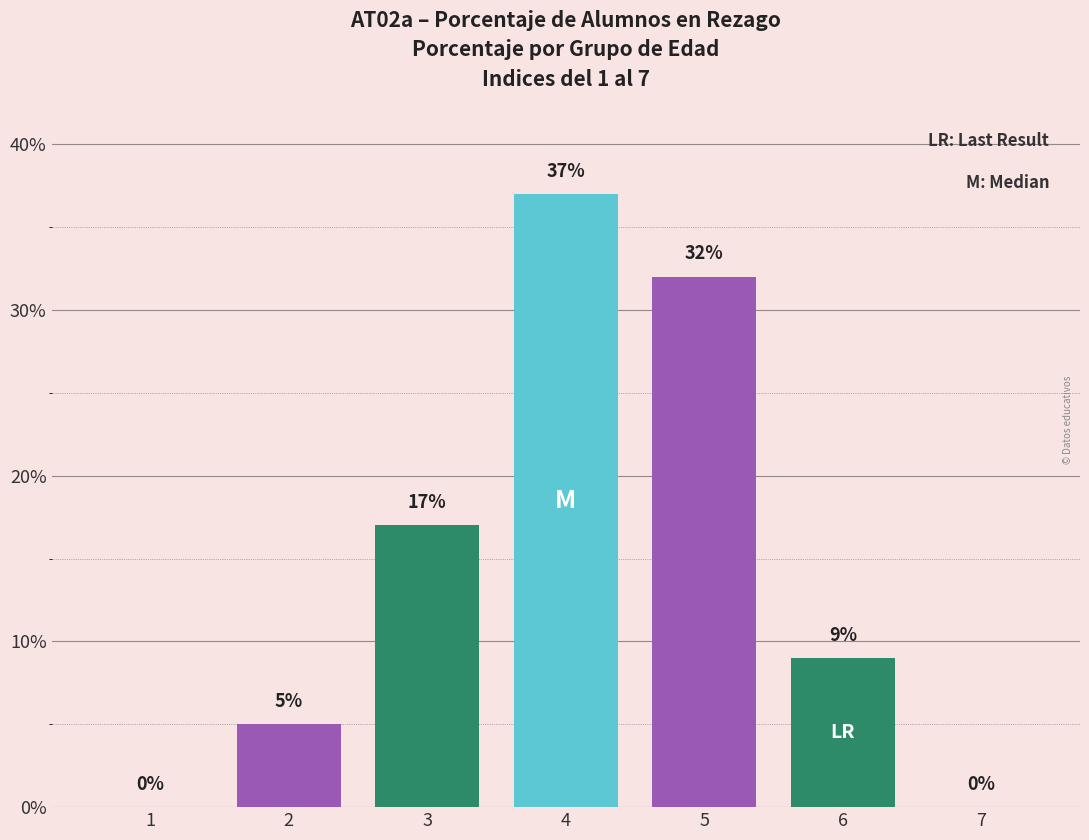

At which label is the value closest to 18?

3